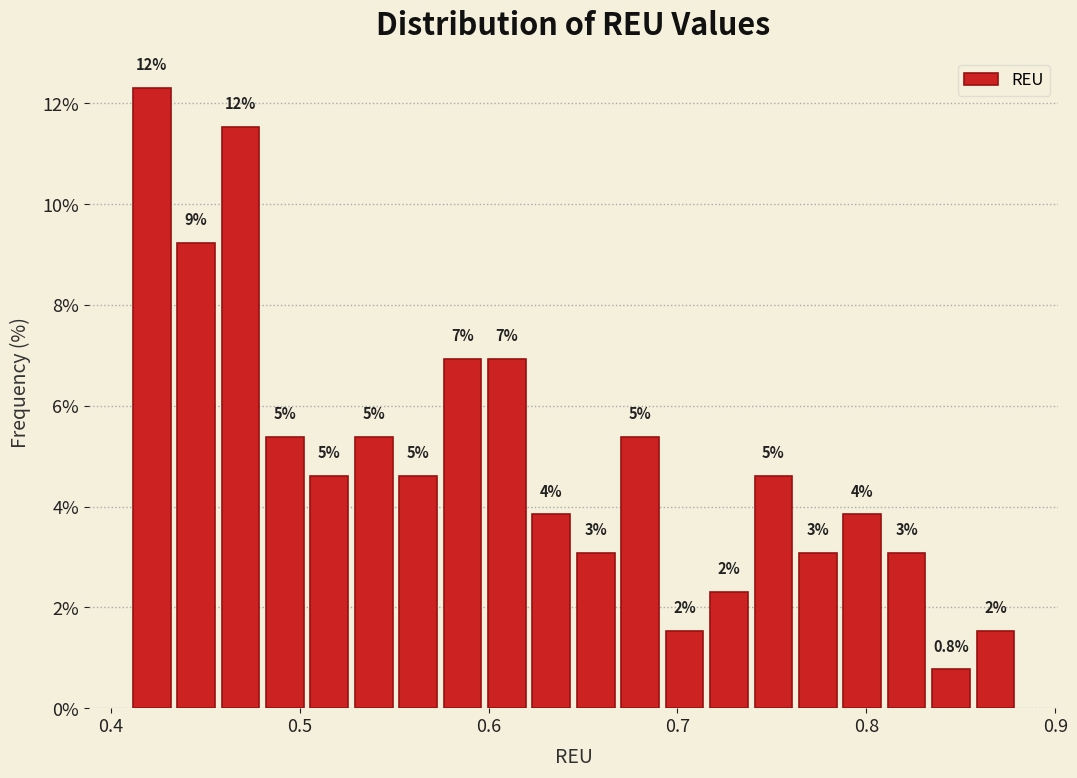

Read against the x-axis, roughly where is the centre of the tallest bar?

0.42